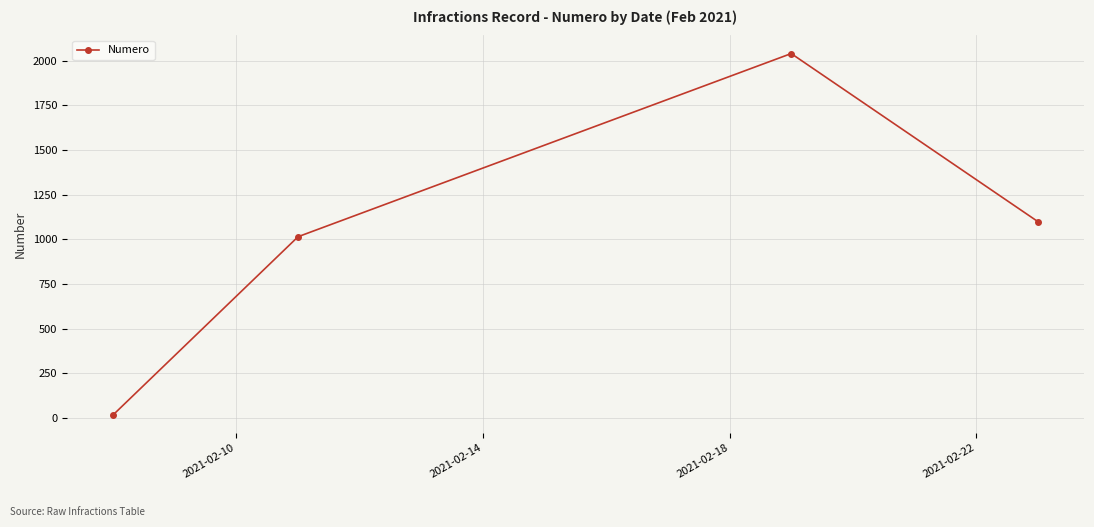

What is the sum of all values?

4173